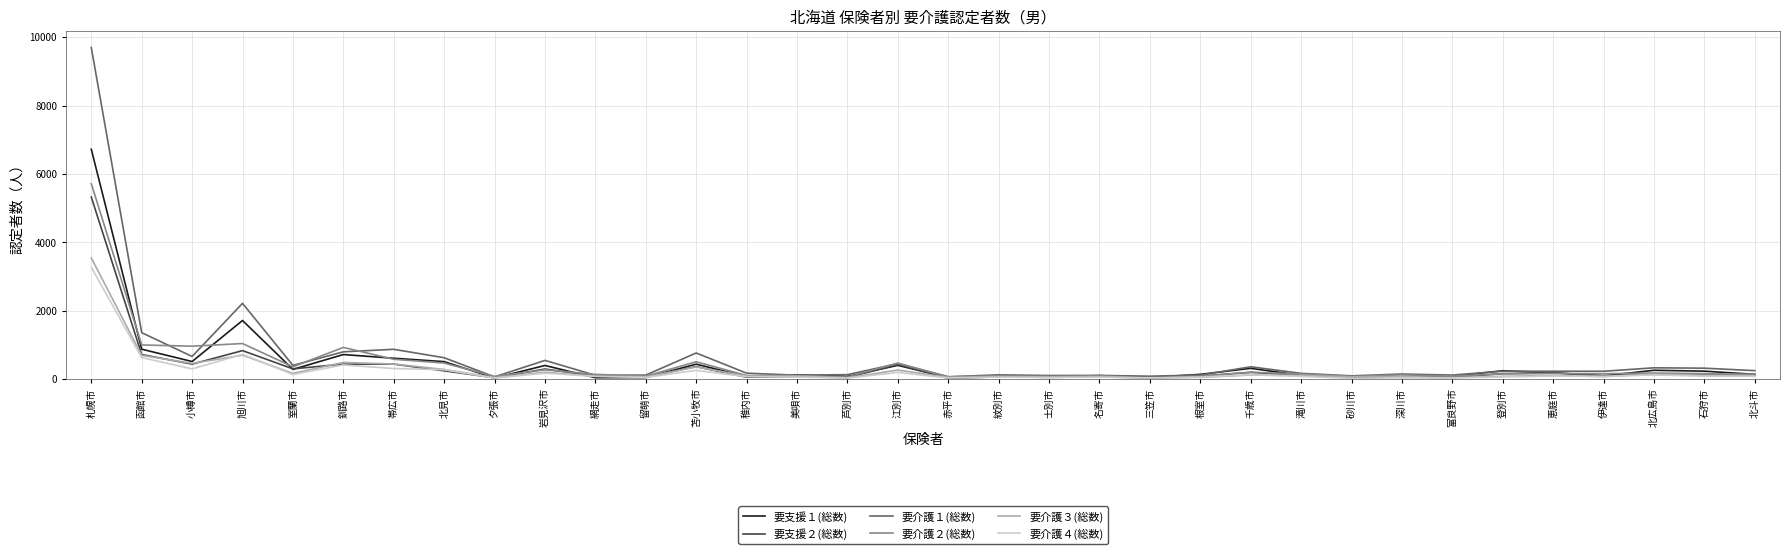

Which series has the largest range (max minus min)?

要介護１(総数)